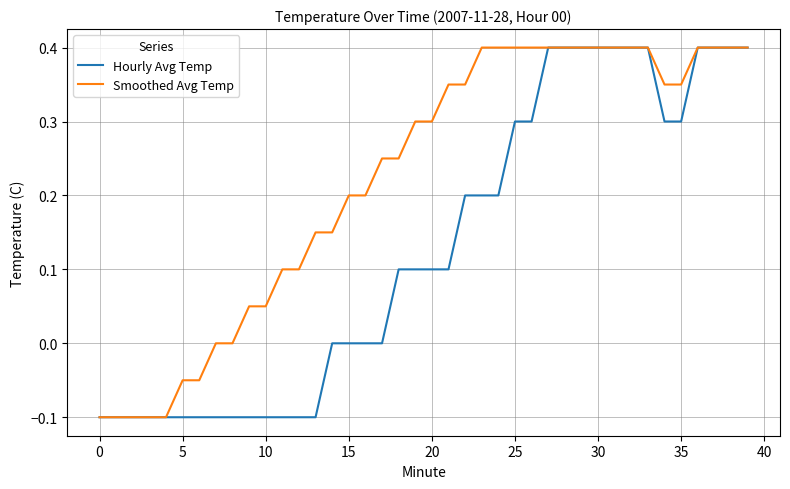

Which series has the largest total across all categories?

Smoothed Avg Temp